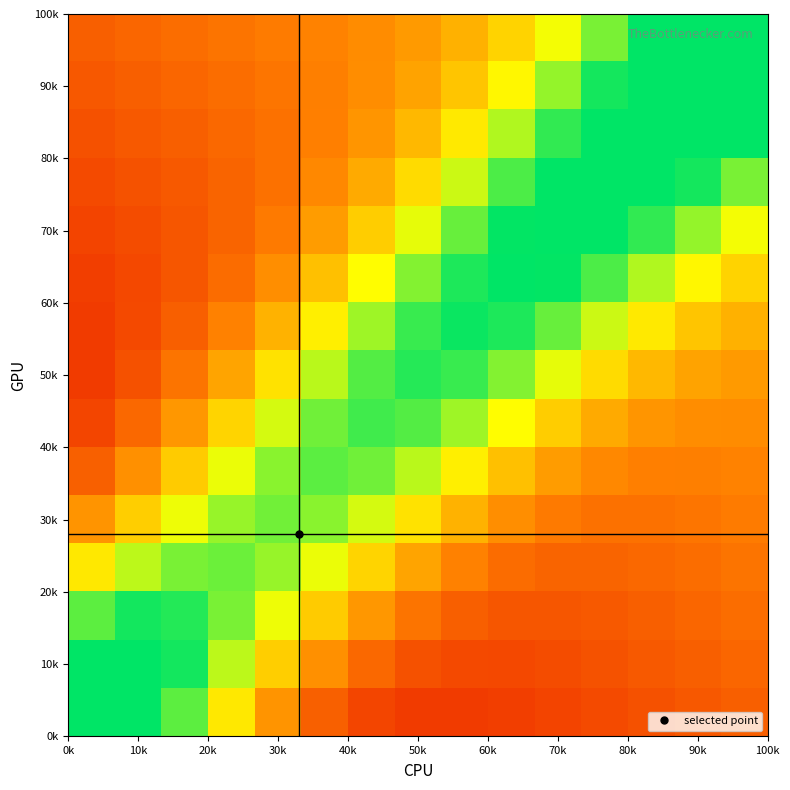

What is the minimum value shown in the chart?

0.2